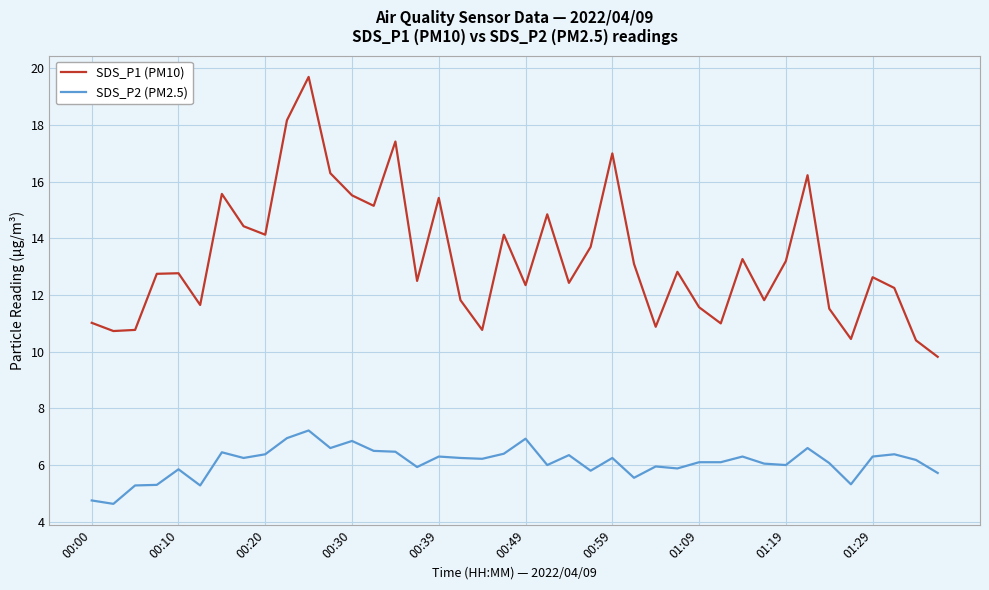

Rank the series by their average value, from lowest to highest.

SDS_P2 (PM2.5), SDS_P1 (PM10)